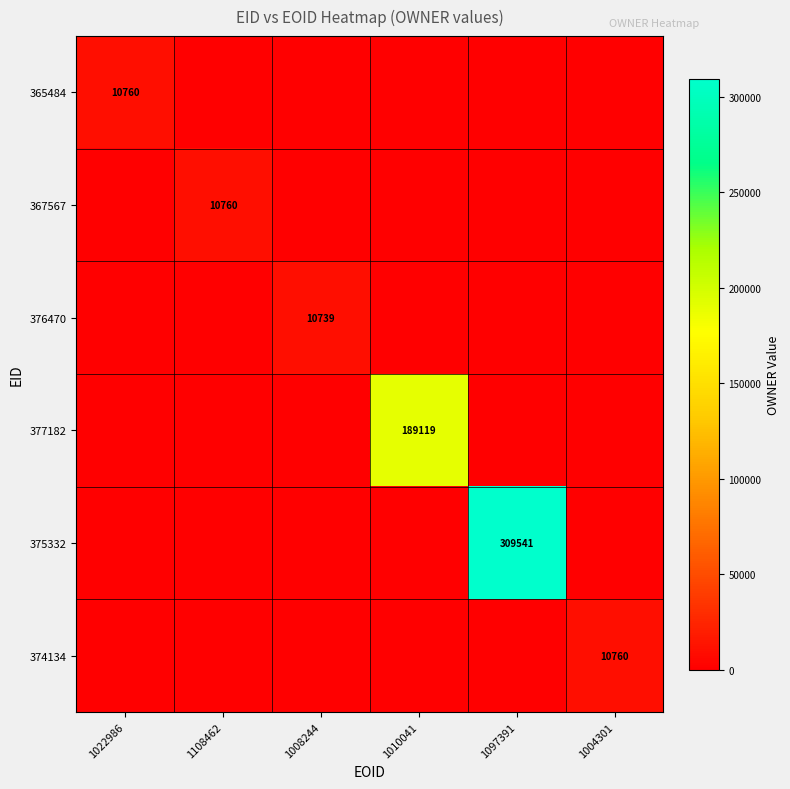

Is it true that 375332 equals 208797 at 1097391?

False